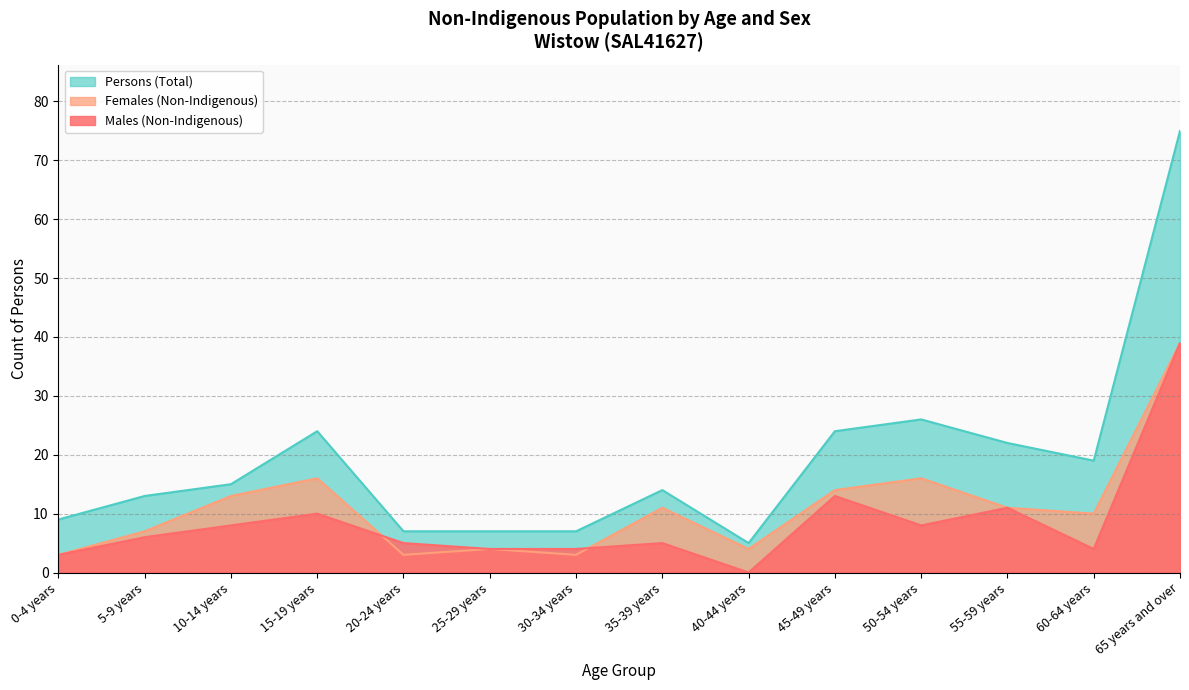

Reading left to right, list all the values displayed in this chart.

Males (Non-Indigenous): 0-4 years=3	5-9 years=6	10-14 years=8	15-19 years=10	20-24 years=5	25-29 years=4	30-34 years=4	35-39 years=5	40-44 years=0	45-49 years=13	50-54 years=8	55-59 years=11	60-64 years=4	65 years and over=39
Females (Non-Indigenous): 0-4 years=3	5-9 years=7	10-14 years=13	15-19 years=16	20-24 years=3	25-29 years=4	30-34 years=3	35-39 years=11	40-44 years=4	45-49 years=14	50-54 years=16	55-59 years=11	60-64 years=10	65 years and over=39
Persons (Total): 0-4 years=9	5-9 years=13	10-14 years=15	15-19 years=24	20-24 years=7	25-29 years=7	30-34 years=7	35-39 years=14	40-44 years=5	45-49 years=24	50-54 years=26	55-59 years=22	60-64 years=19	65 years and over=75